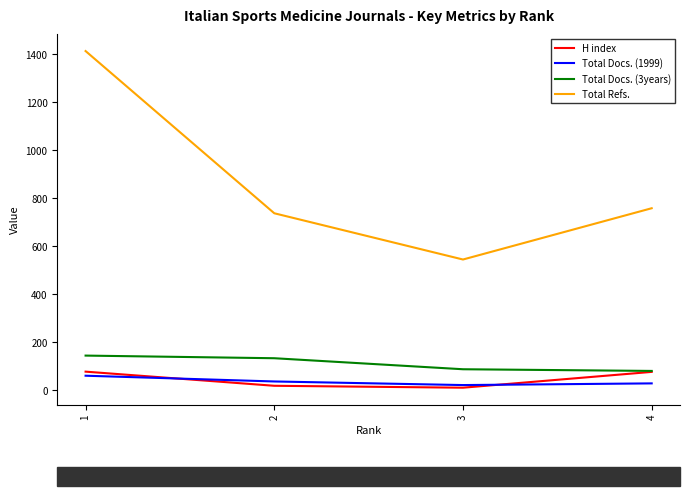

Is it true that Total Docs. (1999) equals 18 at 2?

False